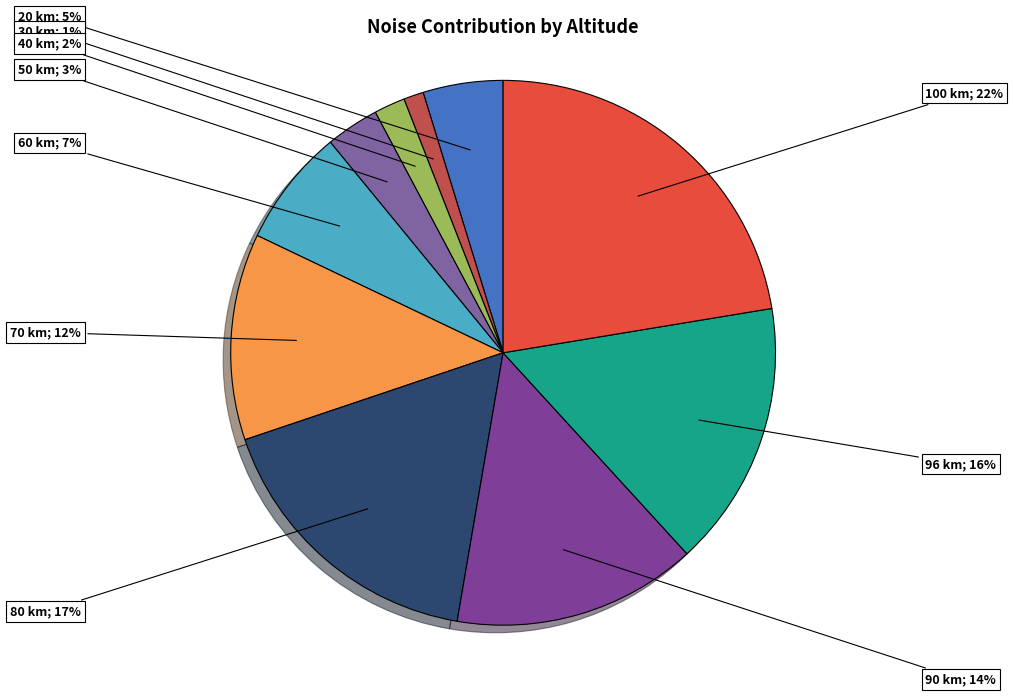

Is it true that 40 km is 8% of the pie?

False